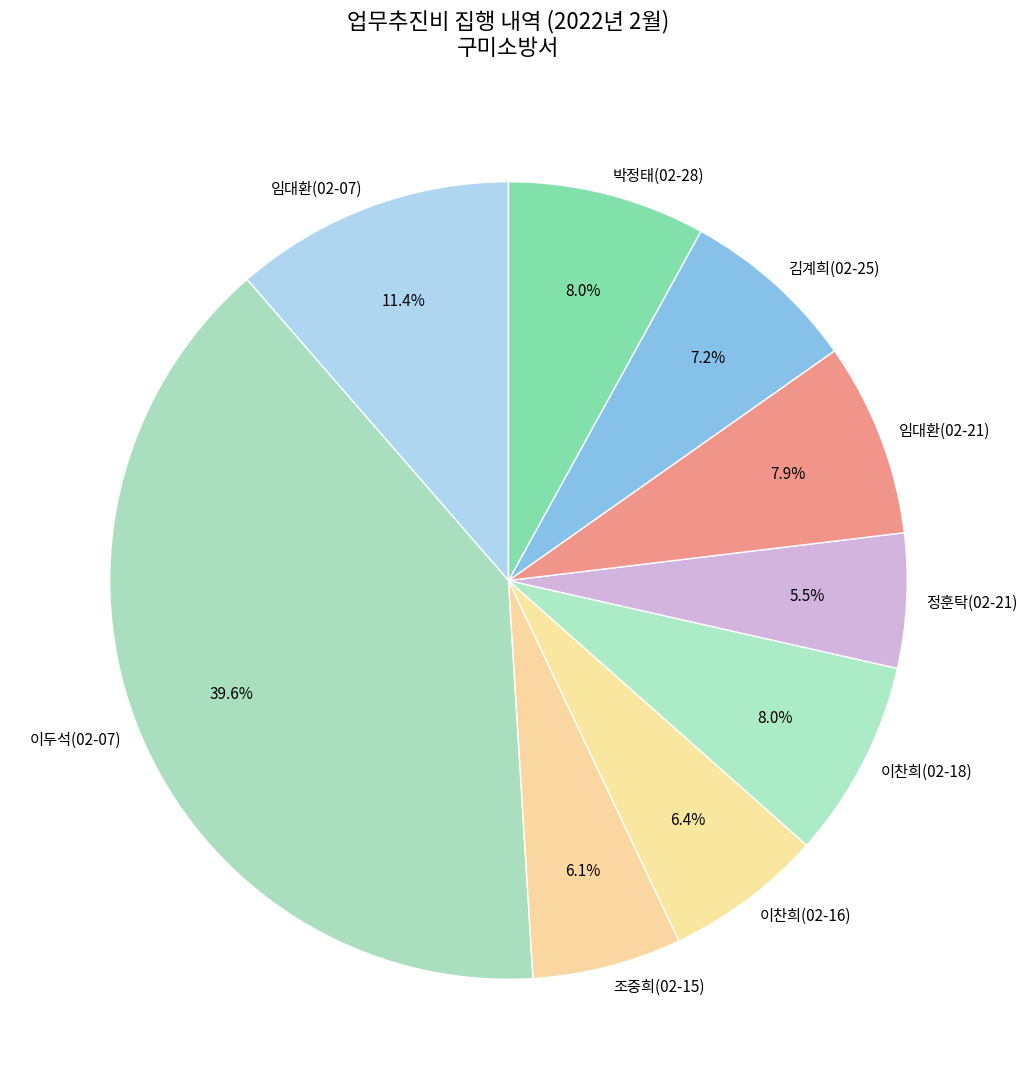

Is there a majority slice in this chart?

No